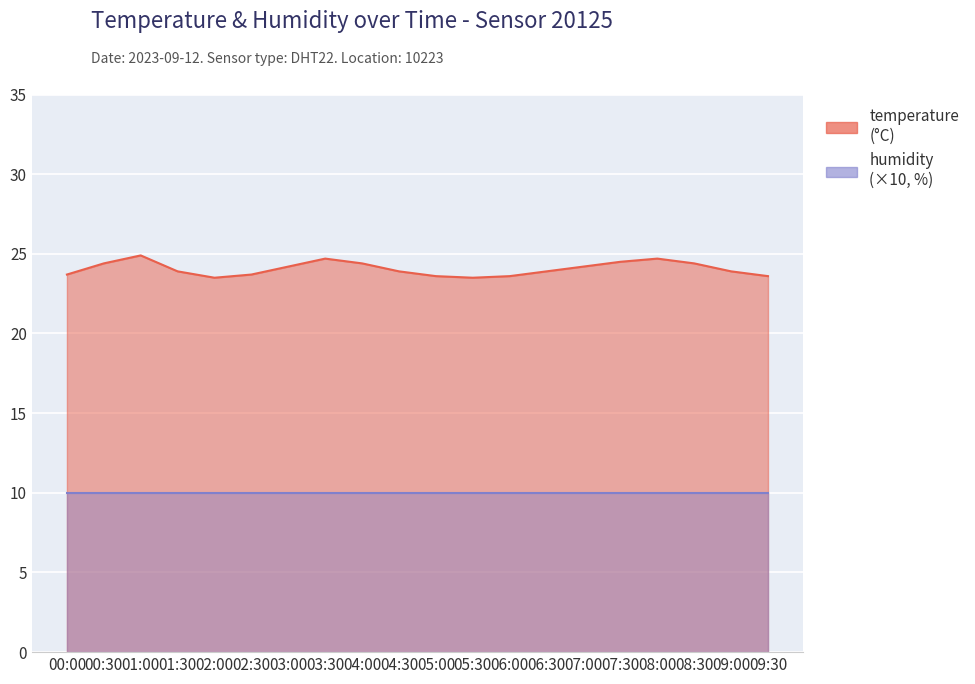

What is the label of the 16th point from the right?

02:00